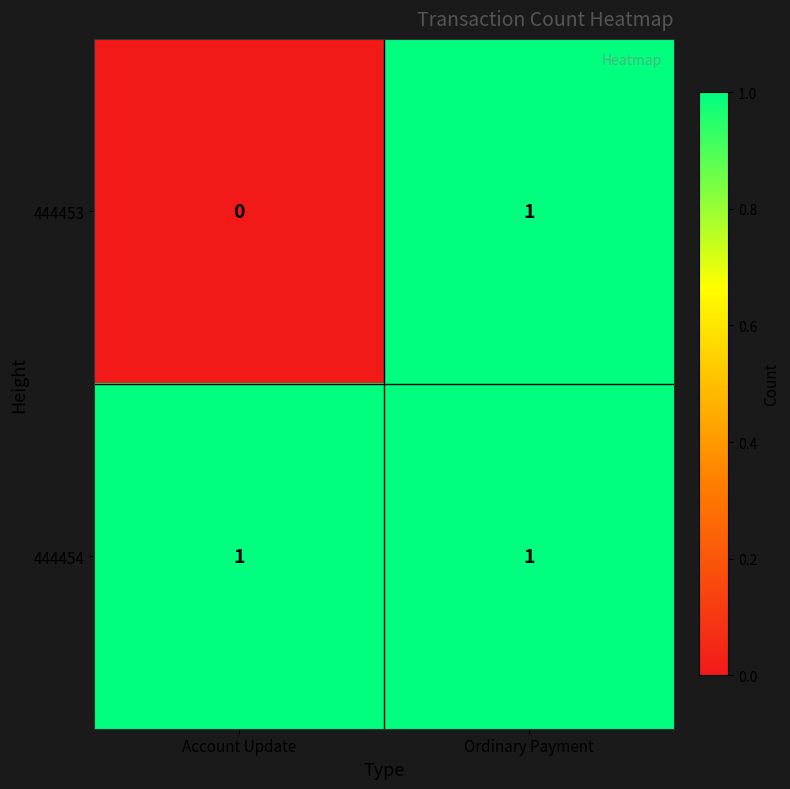

List the series in order of their overall mean, lowest first.

444453, 444454